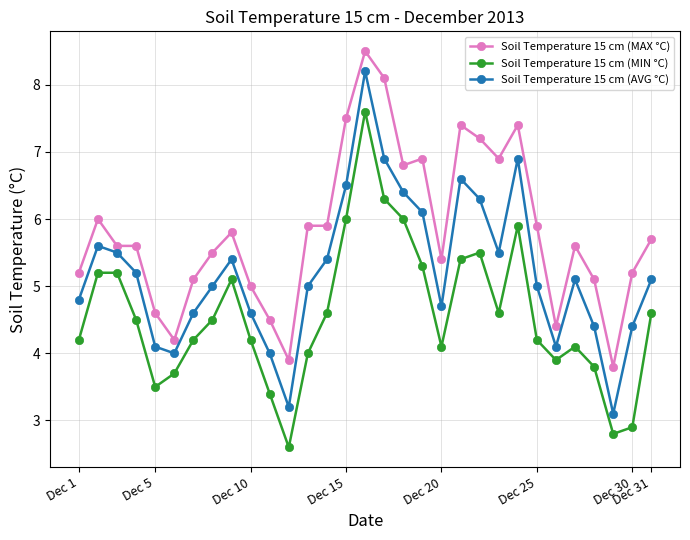

What are all the series names shown in the legend?

Soil Temperature 15 cm (MAX °C), Soil Temperature 15 cm (MIN °C), Soil Temperature 15 cm (AVG °C)